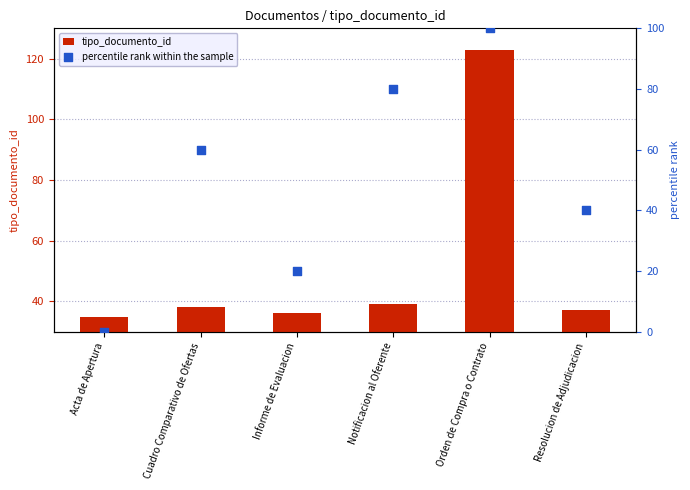

Which series has the largest Y range (max minus min)?

percentile rank within the sample